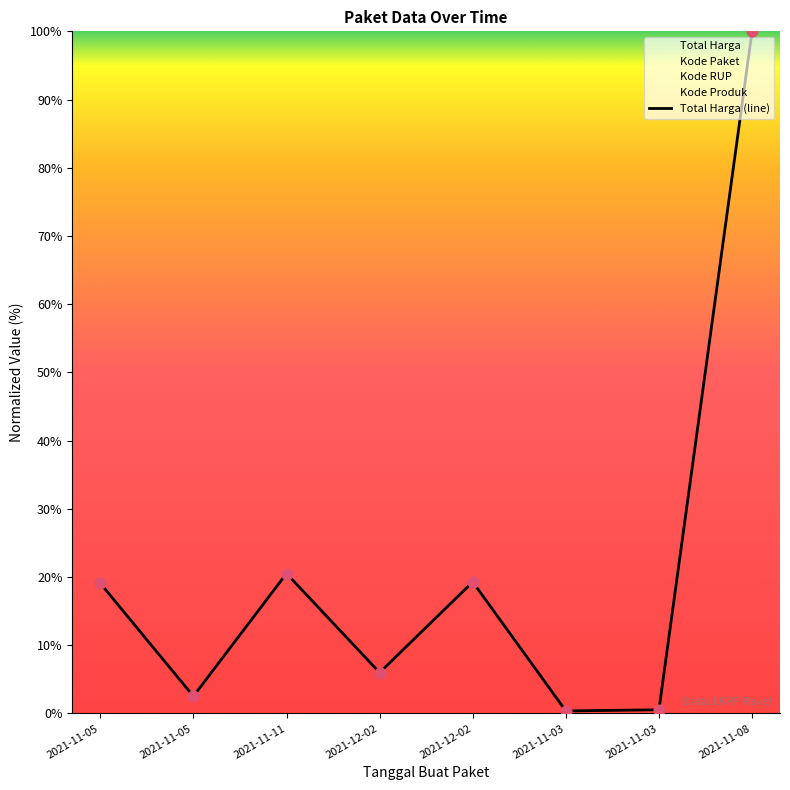

Approximately how many times larger is the value at 2021-12-02 compared to 2021-11-08?

0.2